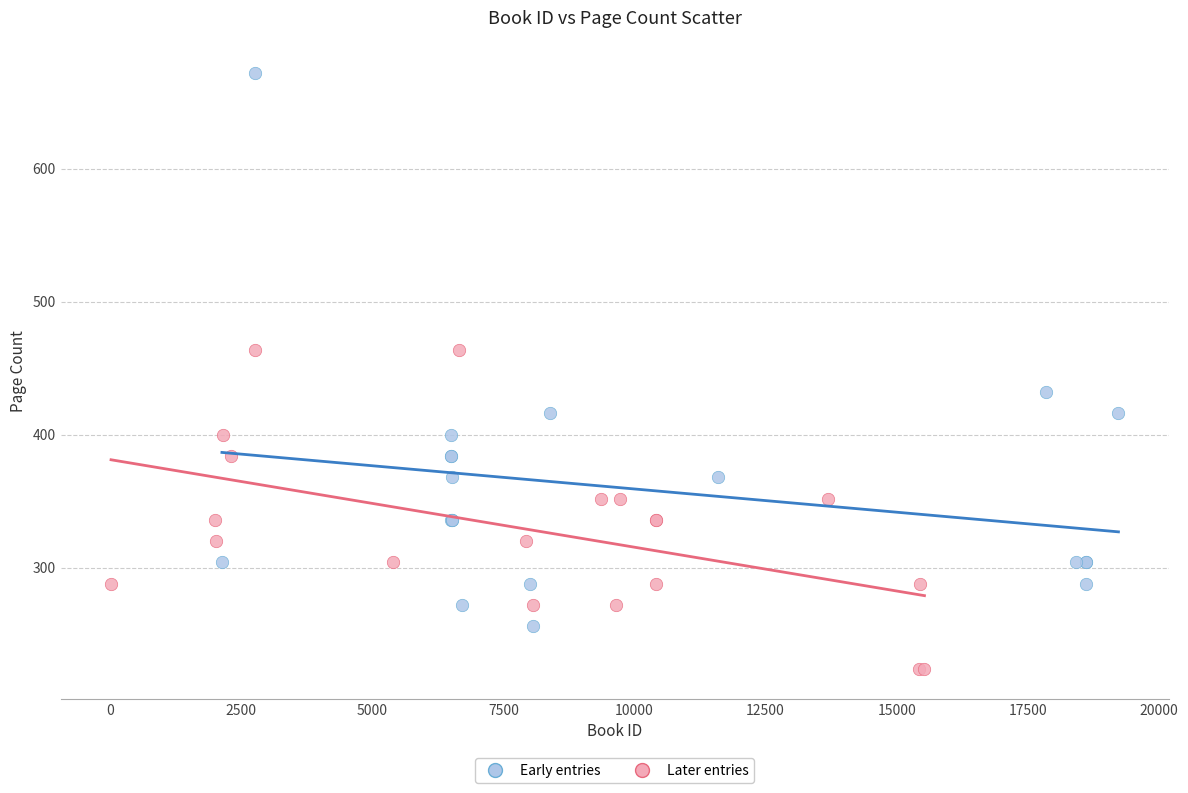

Which series reaches the minimum Y coordinate?

Later entries